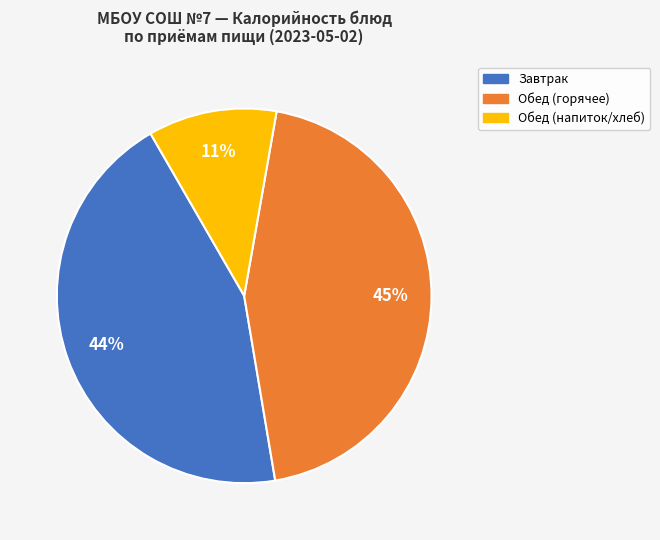

Does any single category account for the majority?

No